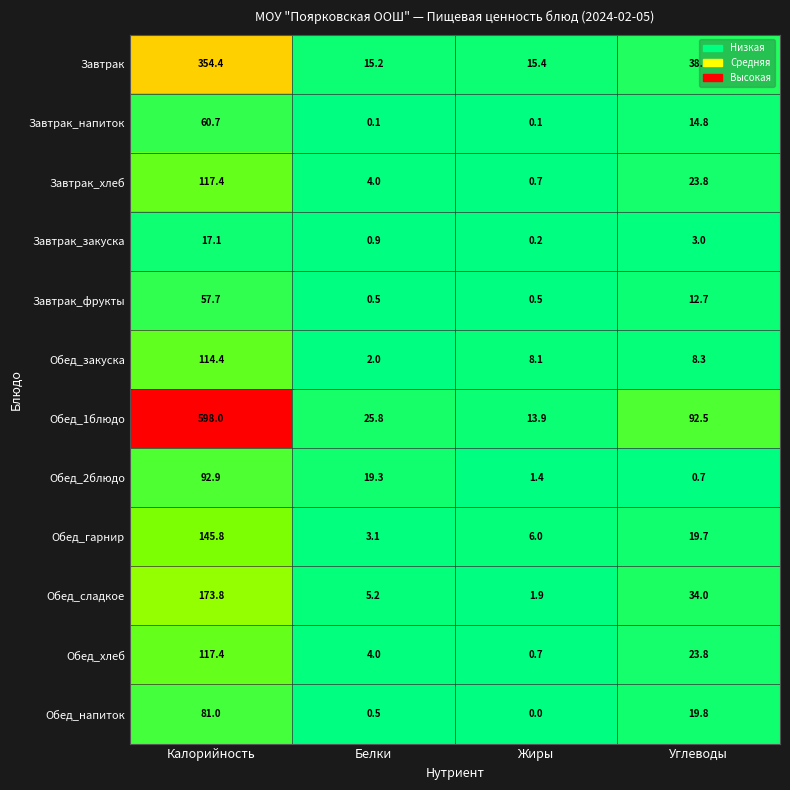

What is the average value of the Обед_закуска series?

33.2